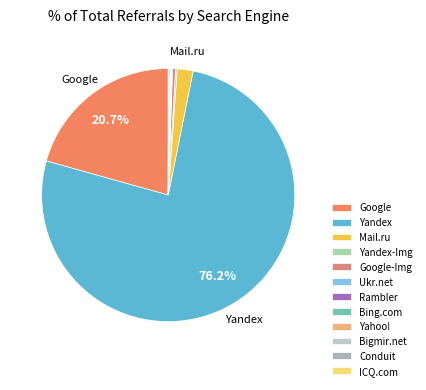

What is the smallest slice in the pie chart?

Rambler